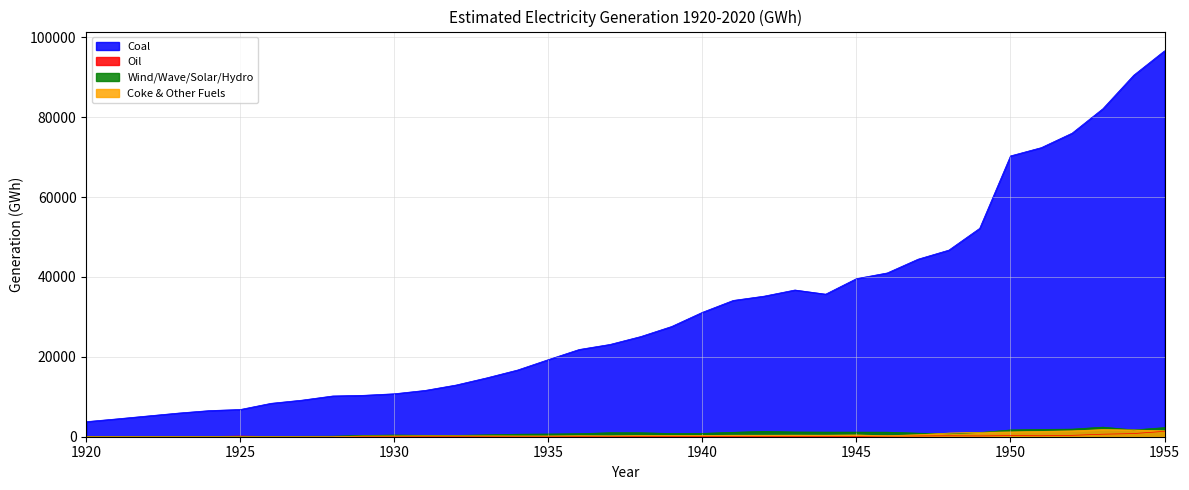

True or false: Coal and Wind/Wave/Solar/Hydro intersect in this chart.

False